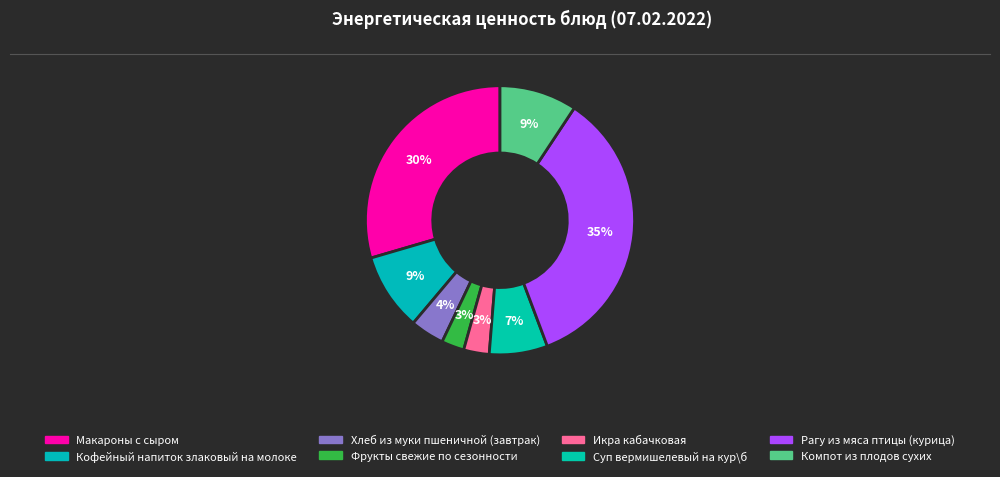

To the nearest percent, what is the difference between the largest and smallest slice percentages?

32%